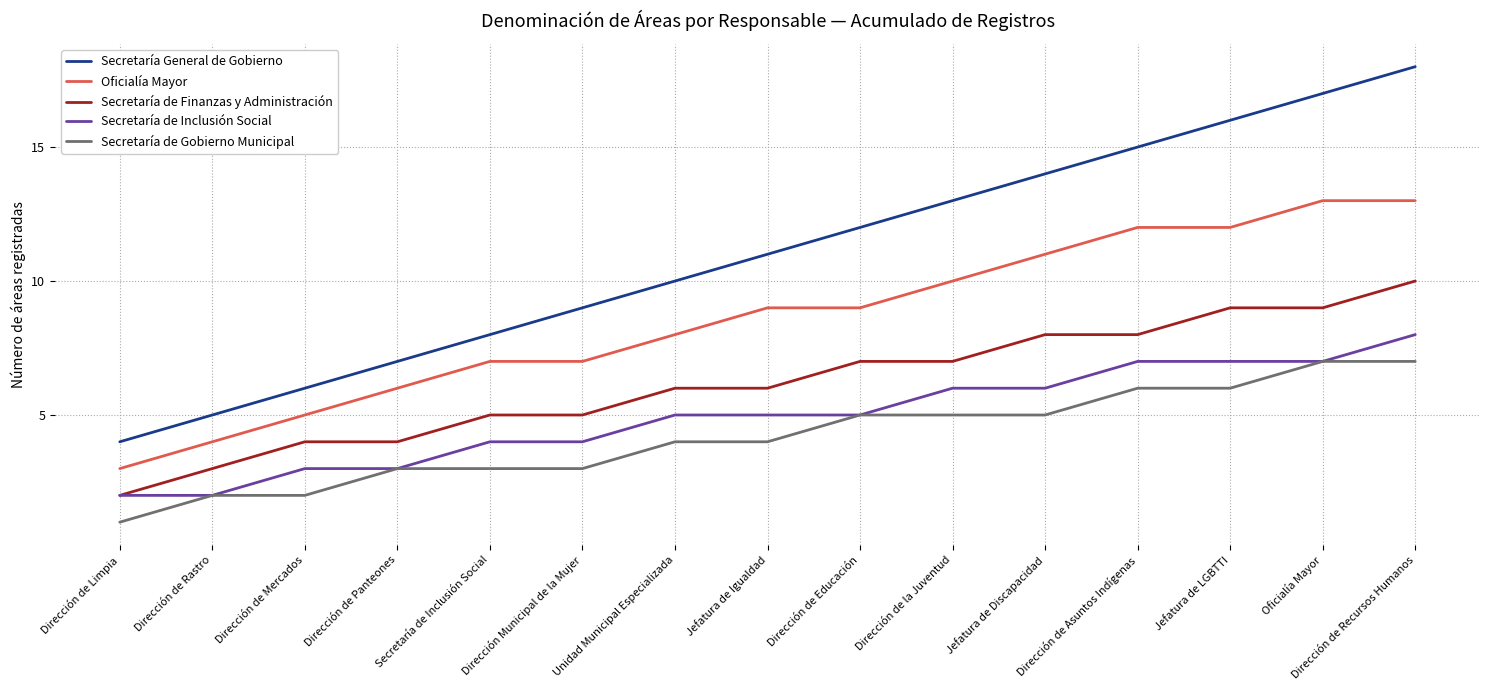

True or false: Oficialía Mayor and Secretaría General de Gobierno intersect in this chart.

False